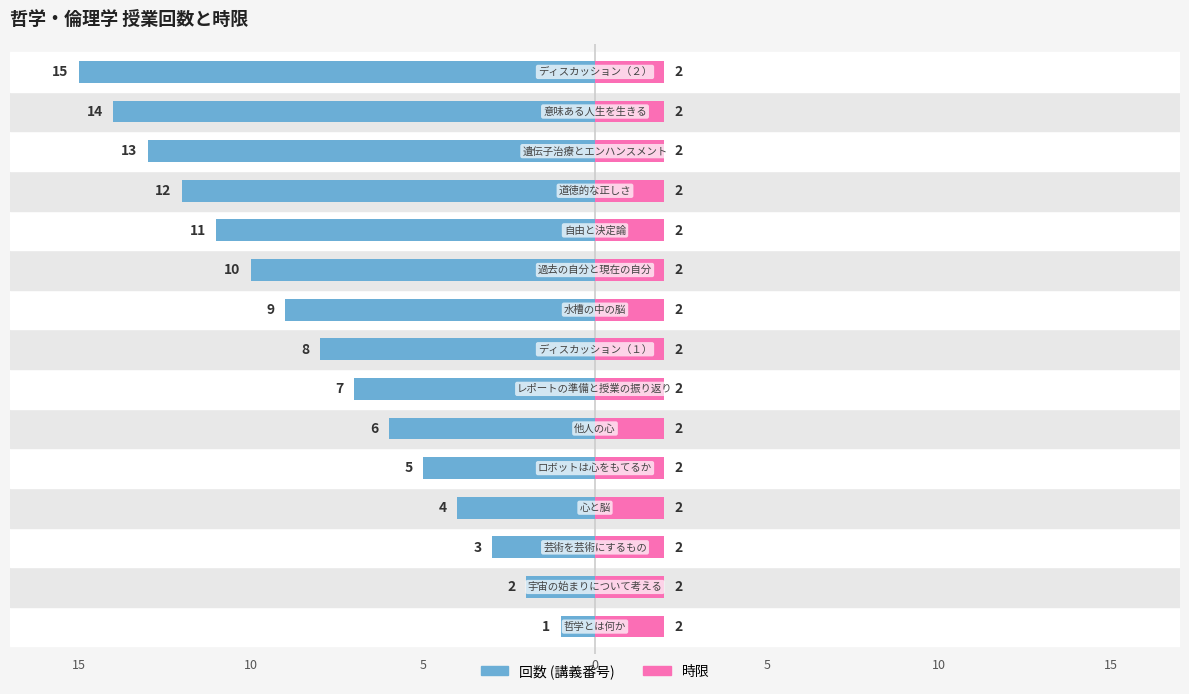

How many bars are there in total?

30